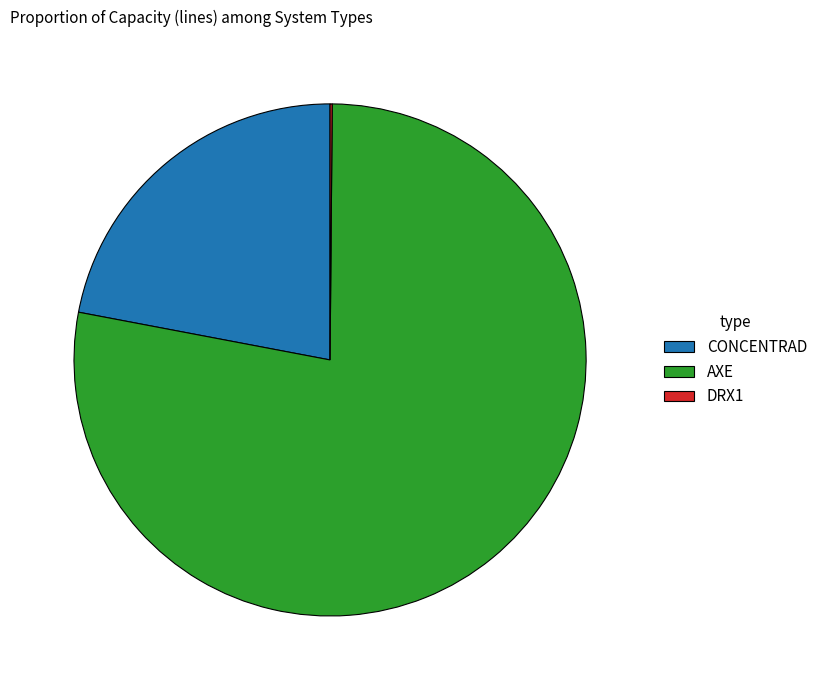

Is there any slice that represents more than half of the pie?

Yes